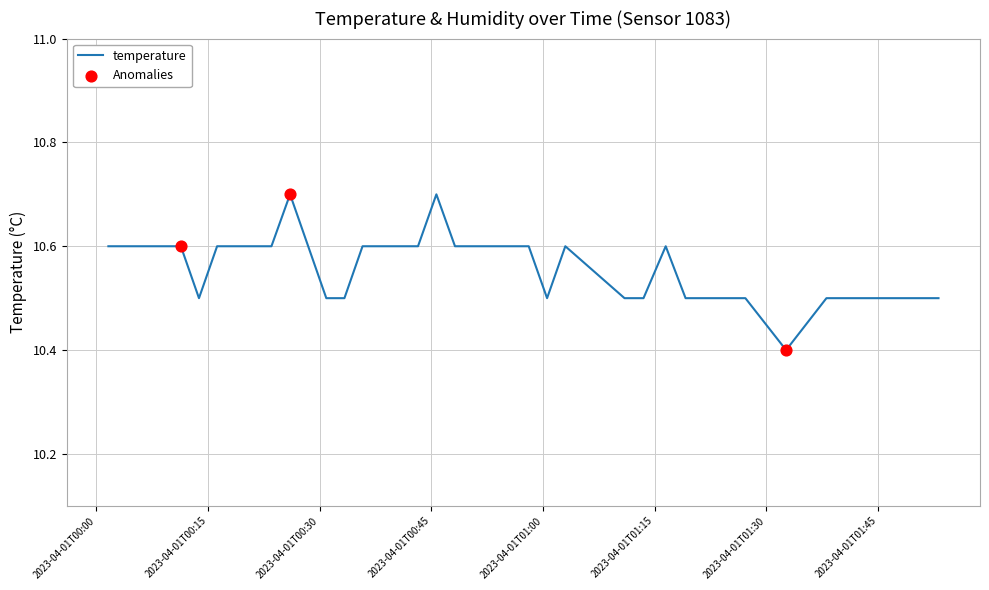

What is the difference between the maximum and minimum values?

0.3